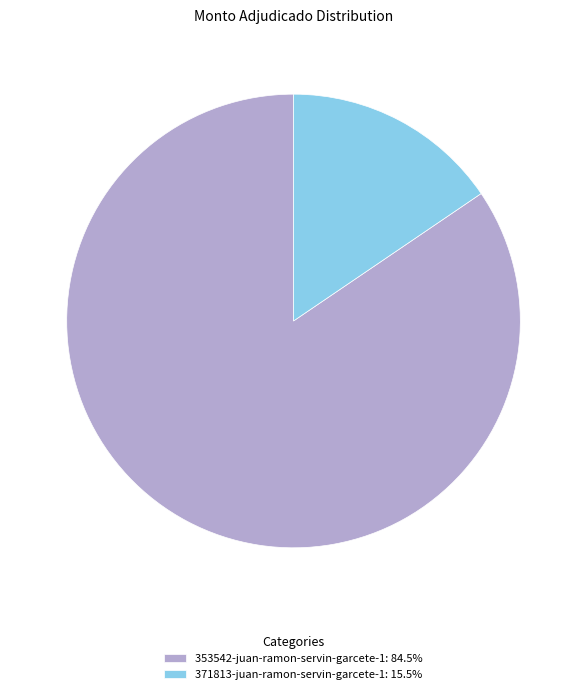

Rank the categories by value from lowest to highest.

371813-juan-ramon-servin-garcete-1, 353542-juan-ramon-servin-garcete-1